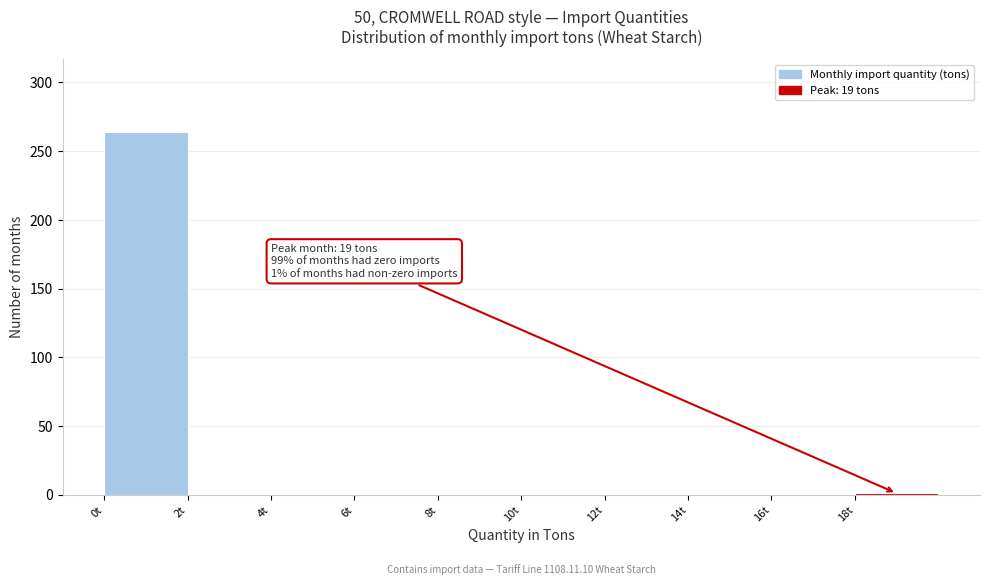

Which range on the x-axis has the tallest bar?

0 to 2